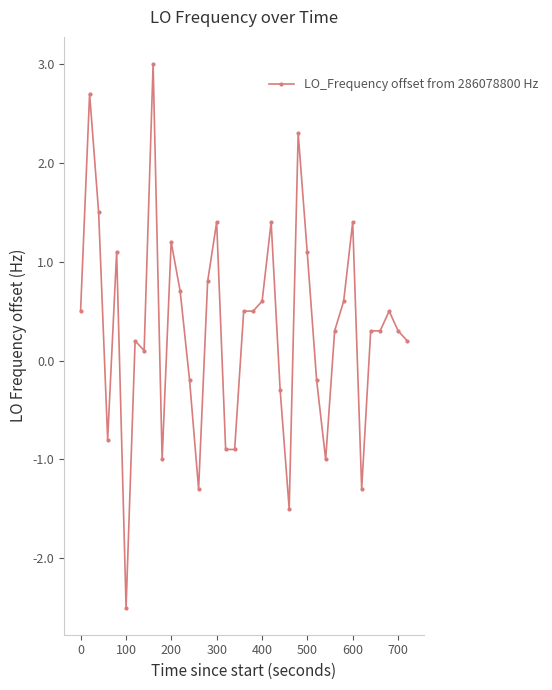

What is the sum of all values?

11.6